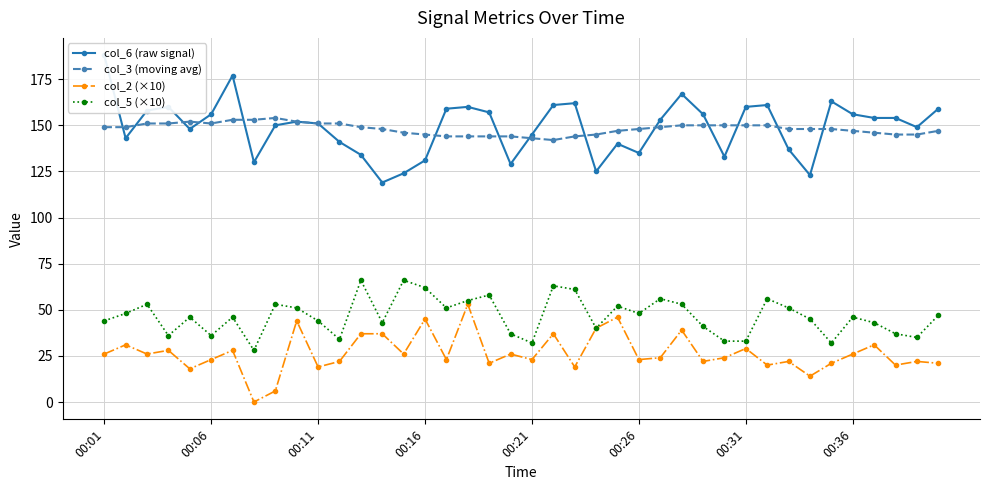

True or false: col_2 (×10) and col_3 (moving avg) intersect in this chart.

False